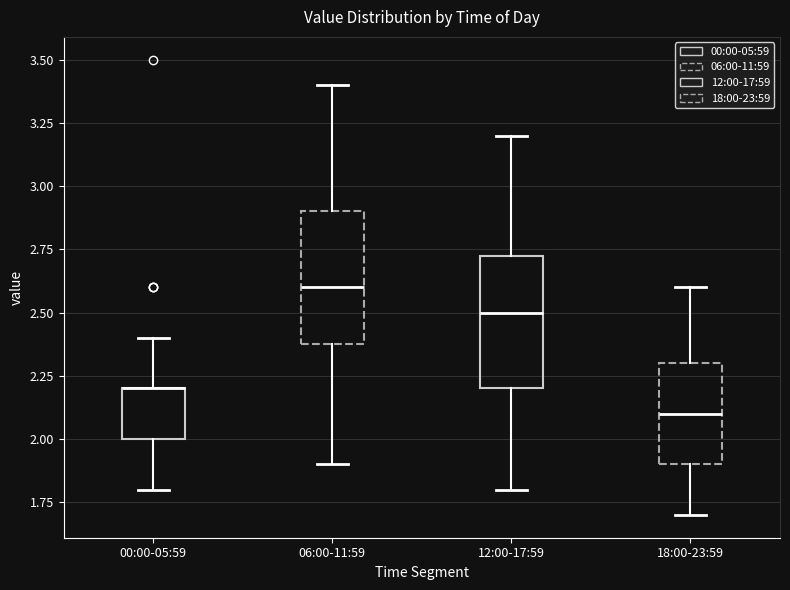

Where does the upper whisker of the box for 06:00-11:59 end on the y-axis? The values are not printed on the chart, so give them approximately, as read against the axis.

3.40